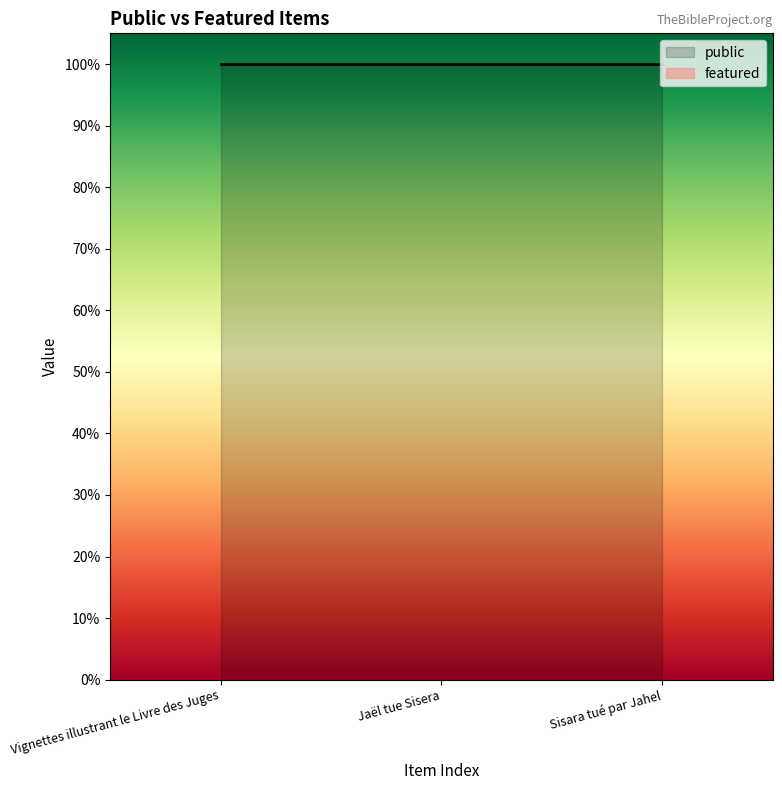

At how many categories does at least one series exceed 0?

3